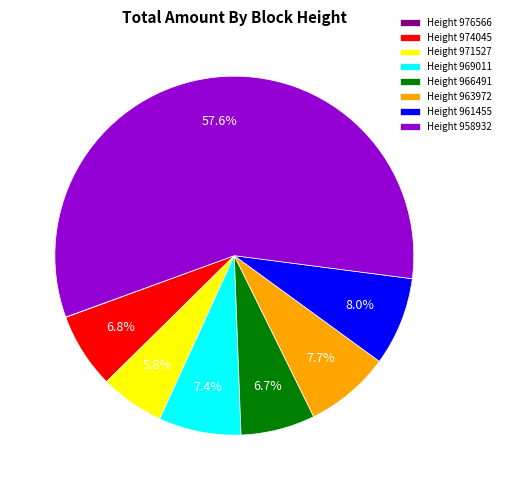

True or false: 963972 accounts for 1% of the total.

False